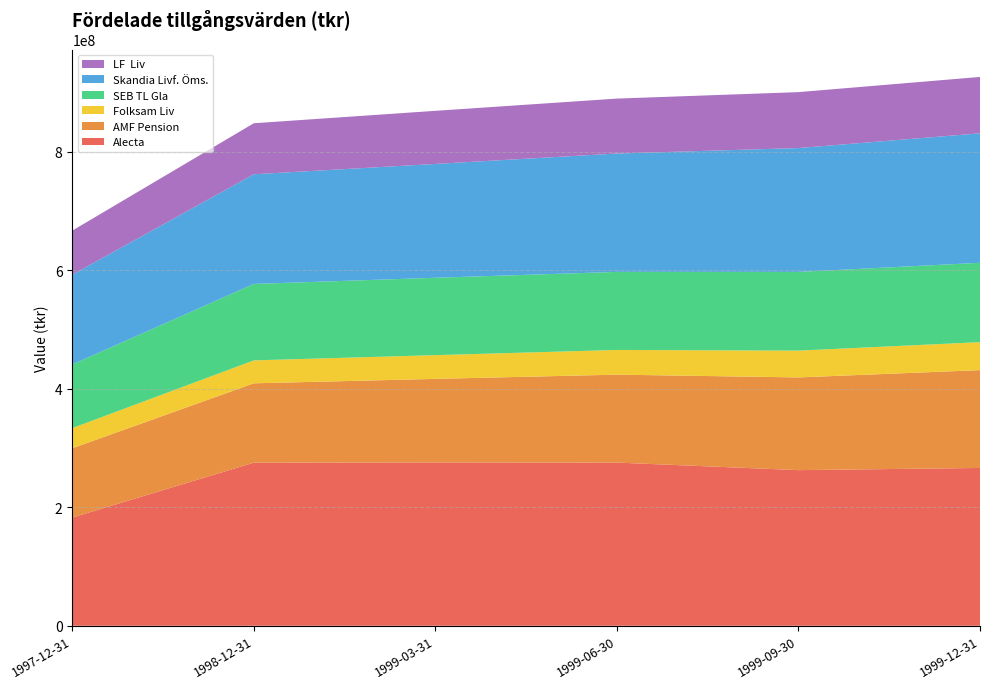

Reading right to left, transcribe all the data shown in this chart.

Alecta: 266456000	262776000	275519000	275766000	275386000	182702000
AMF Pension: 165200000	156550000	148500000	141100000	134000000	117000000
Folksam Liv: 47213000	45252000	41686000	40068000	38716000	34028000
SEB TL Gla: 134000000	132889000	131804000	130648000	129074000	107488000
Skandia Livf. Öms.: 218629000	209143000	199888000	192207000	185156000	151522000
LF  Liv: 95177000	94422000	92720000	89667000	86150000	74400000